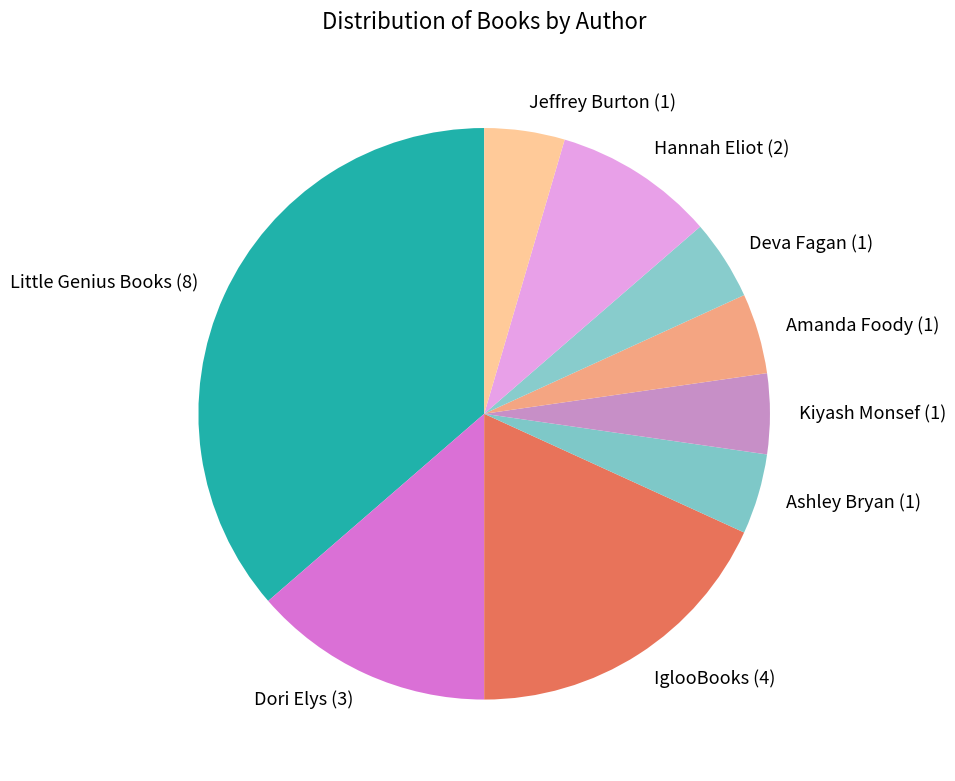

Which has a higher value, Ashley Bryan or IglooBooks?

IglooBooks